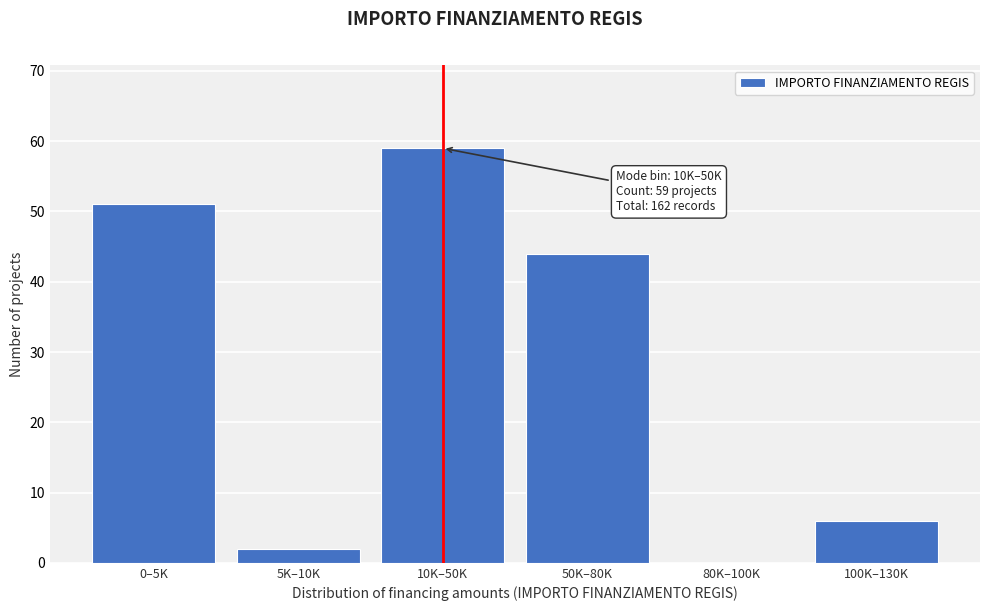

Reading left to right, what are all the values shown in this chart?

0–5K=51	5K–10K=2	10K–50K=59	50K–80K=44	80K–100K=0	100K–130K=6